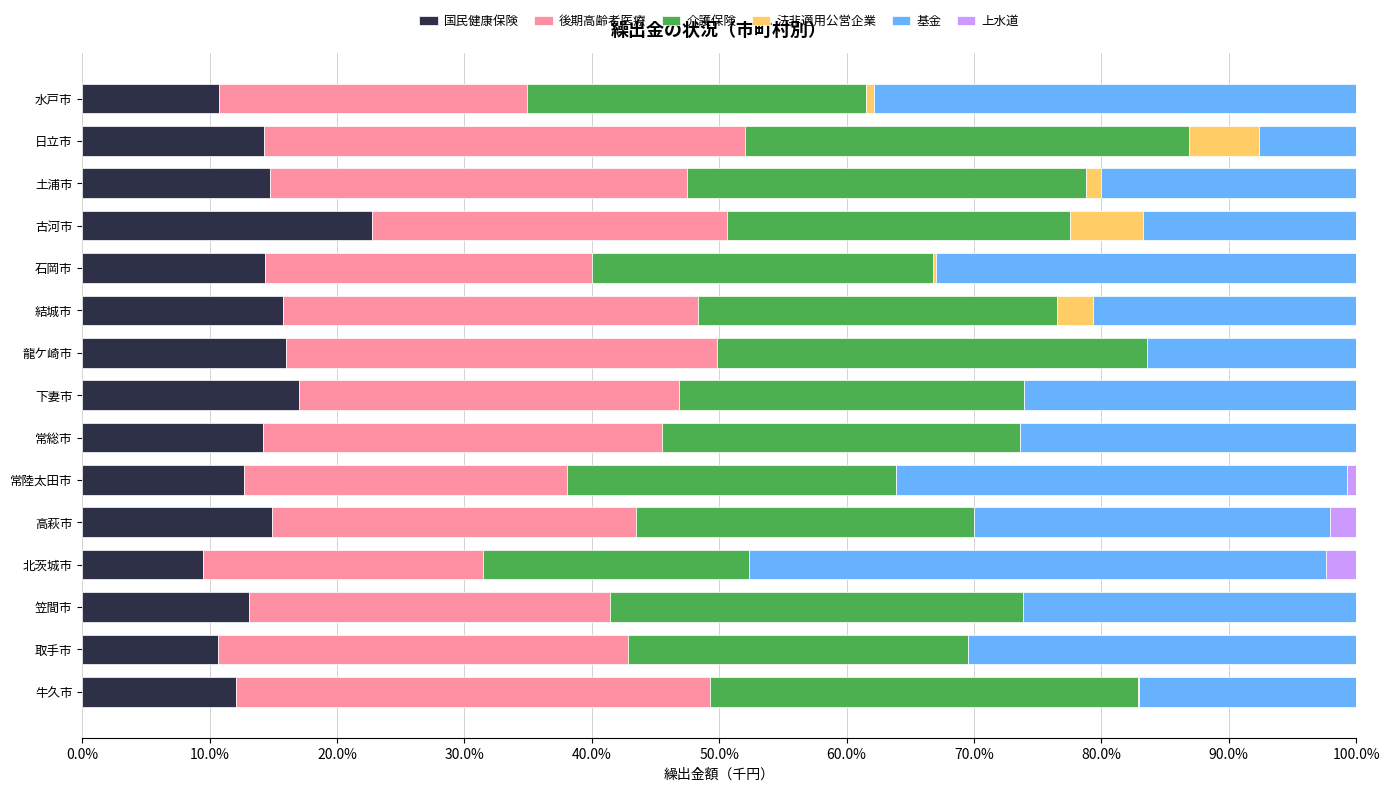

Which category has the highest value in the 国民健康保険 series?

古河市